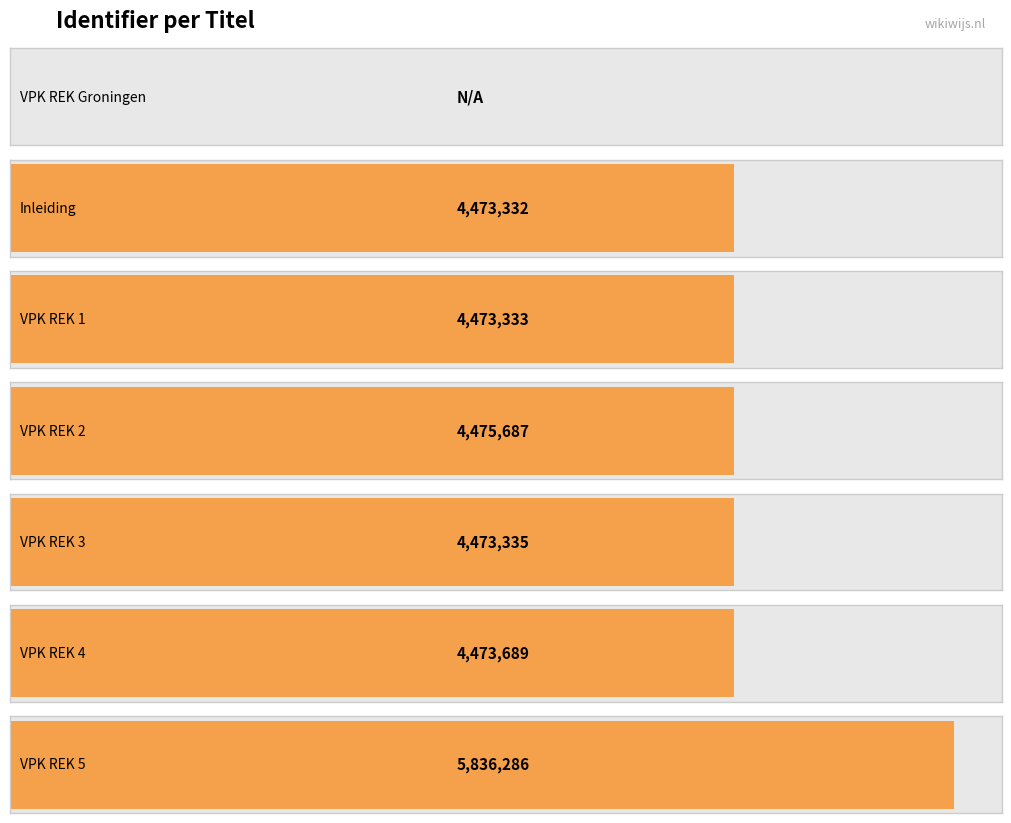

The chart shows a value of 6252719 at VPK REK 3. True or false?

False